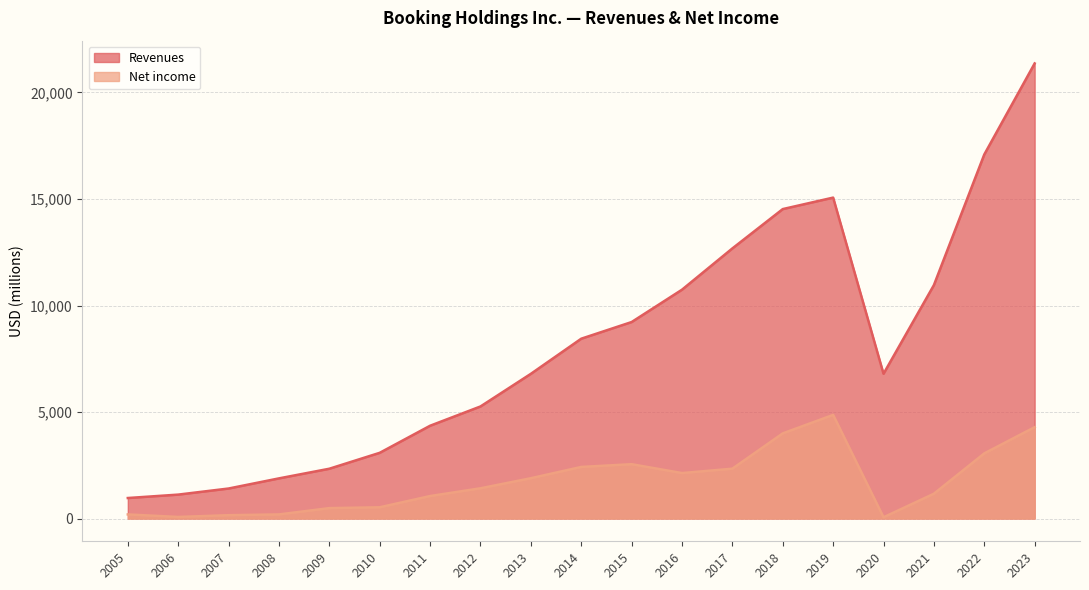

Where does the Net income series first go above 1420?

2013